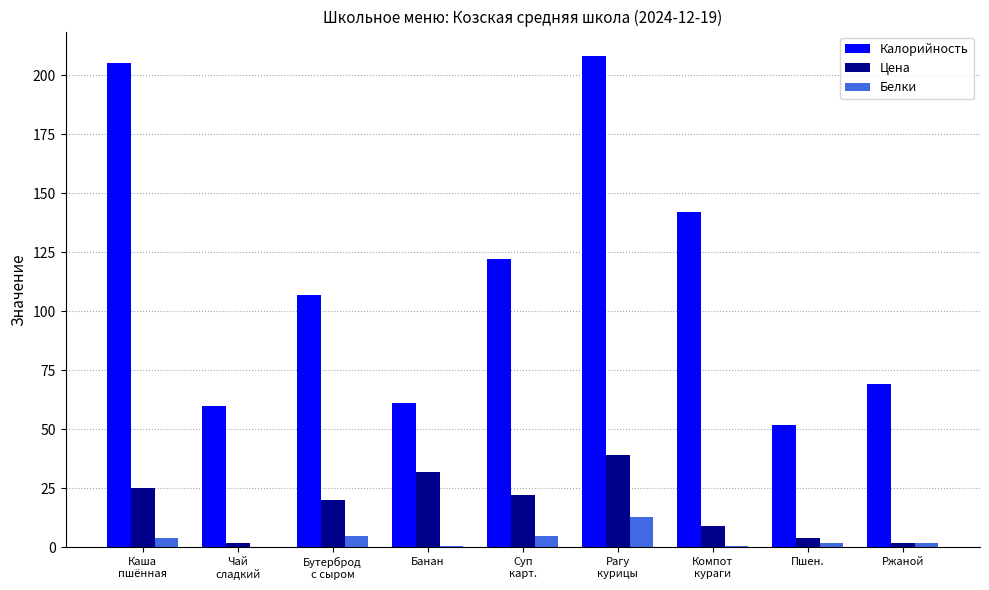

Which label corresponds to the largest value in the chart?

Рагу
курицы